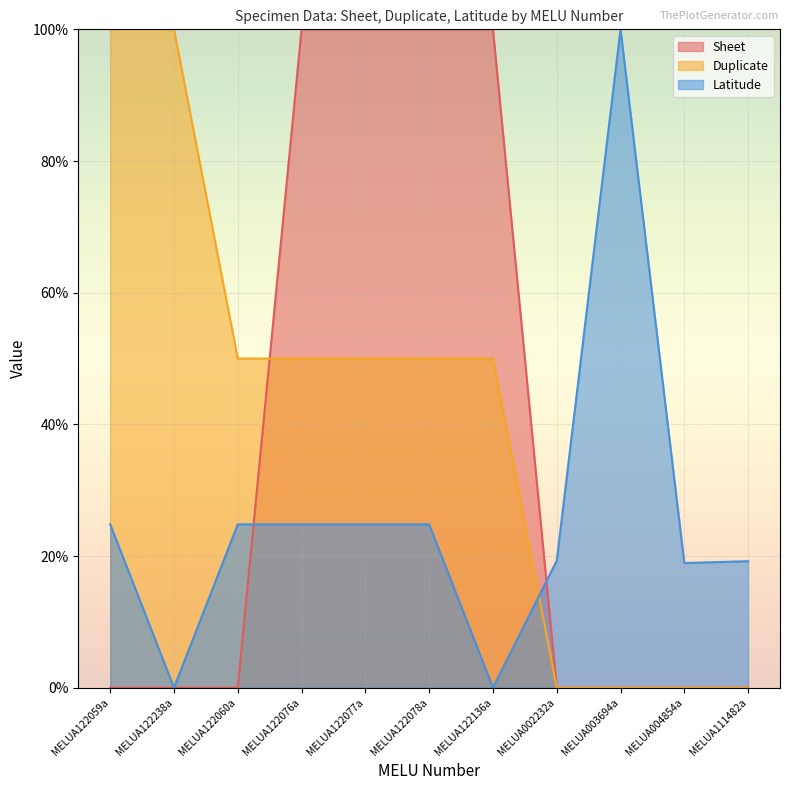

True or false: Duplicate has a value of 50.0 at MELUA122076a.

True